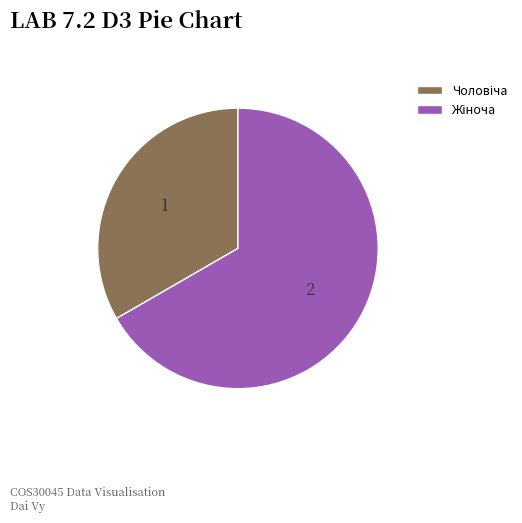

Is there a majority slice in this chart?

Yes